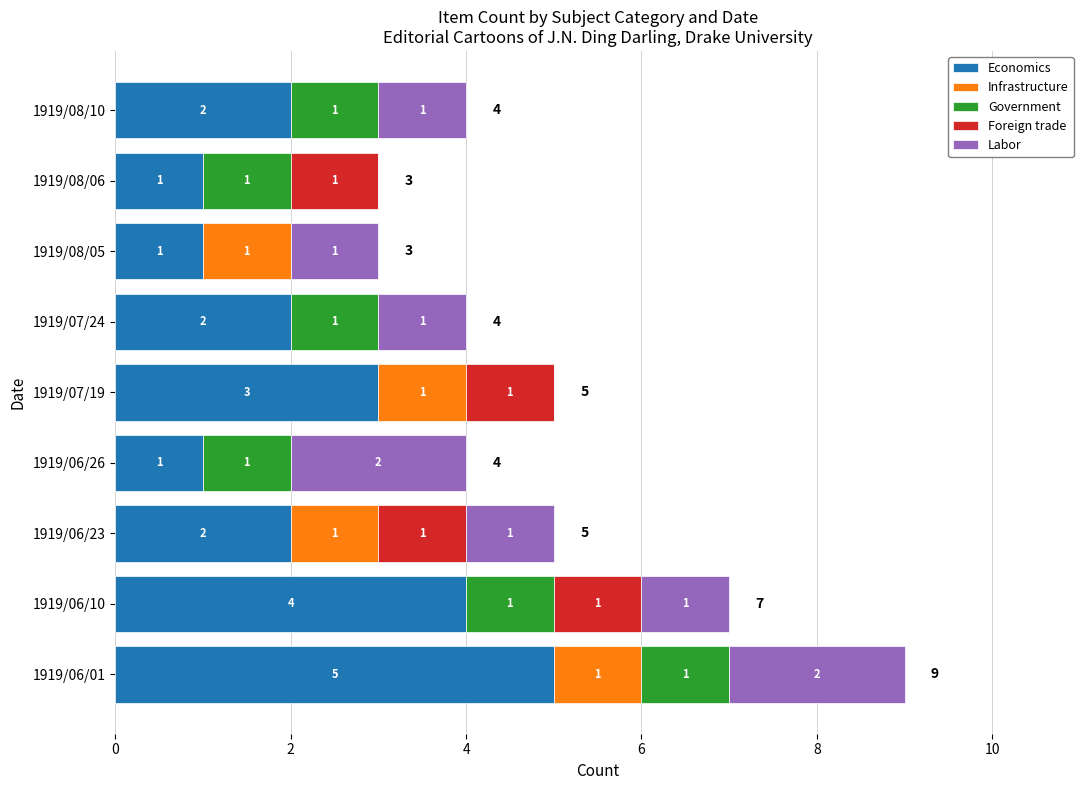

Which category has the highest value in the Economics series?

1919/06/01